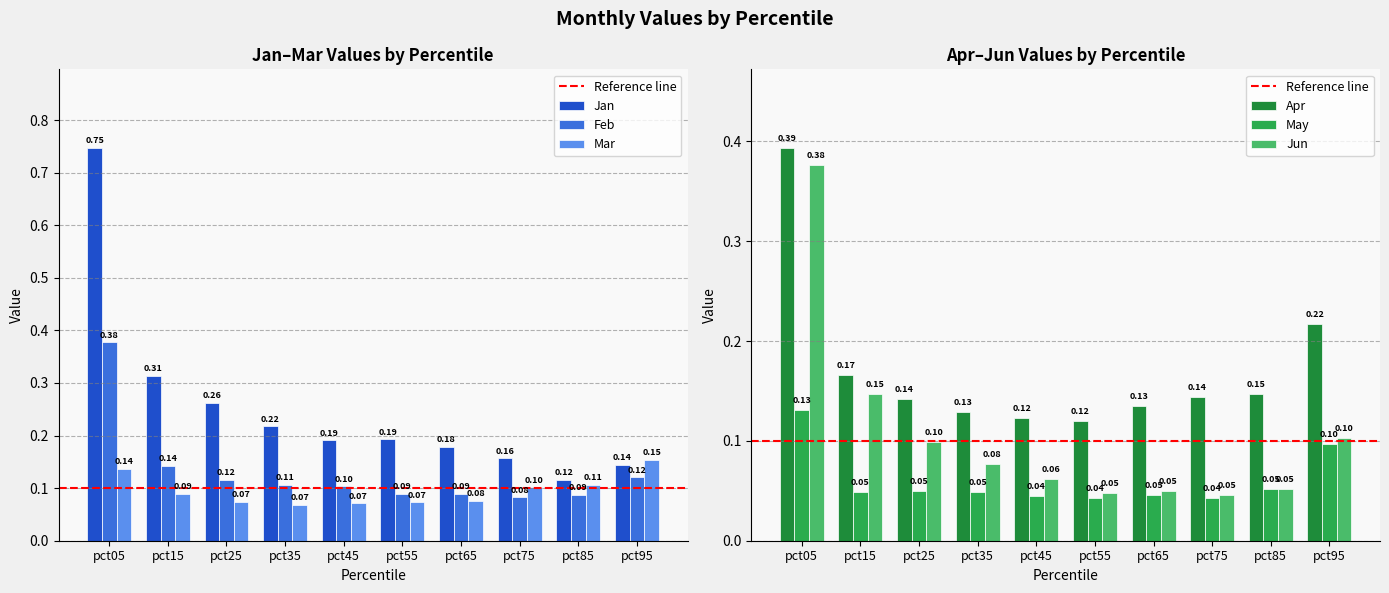

What is the value of the Jun bar at the 10th from the left?

0.1